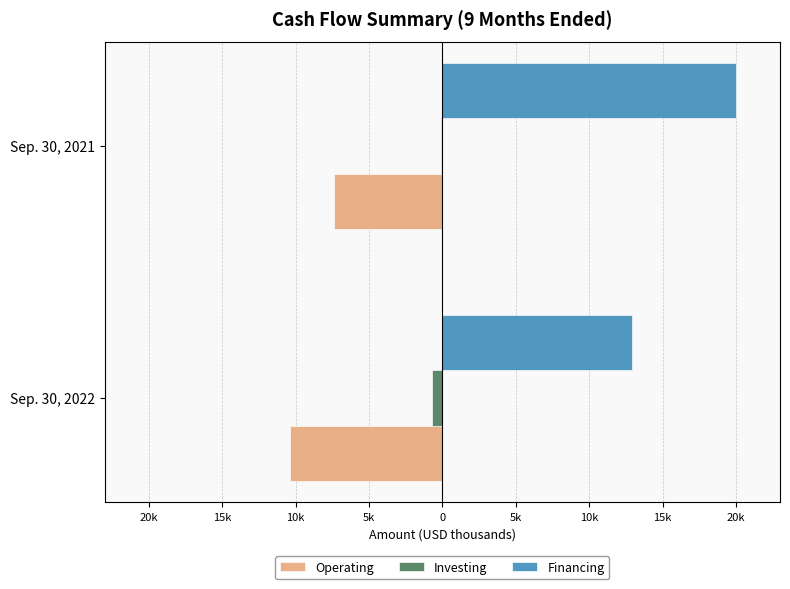

Is the value of Operating at Sep. 30, 2022 greater than the value of Investing at Sep. 30, 2022?

No